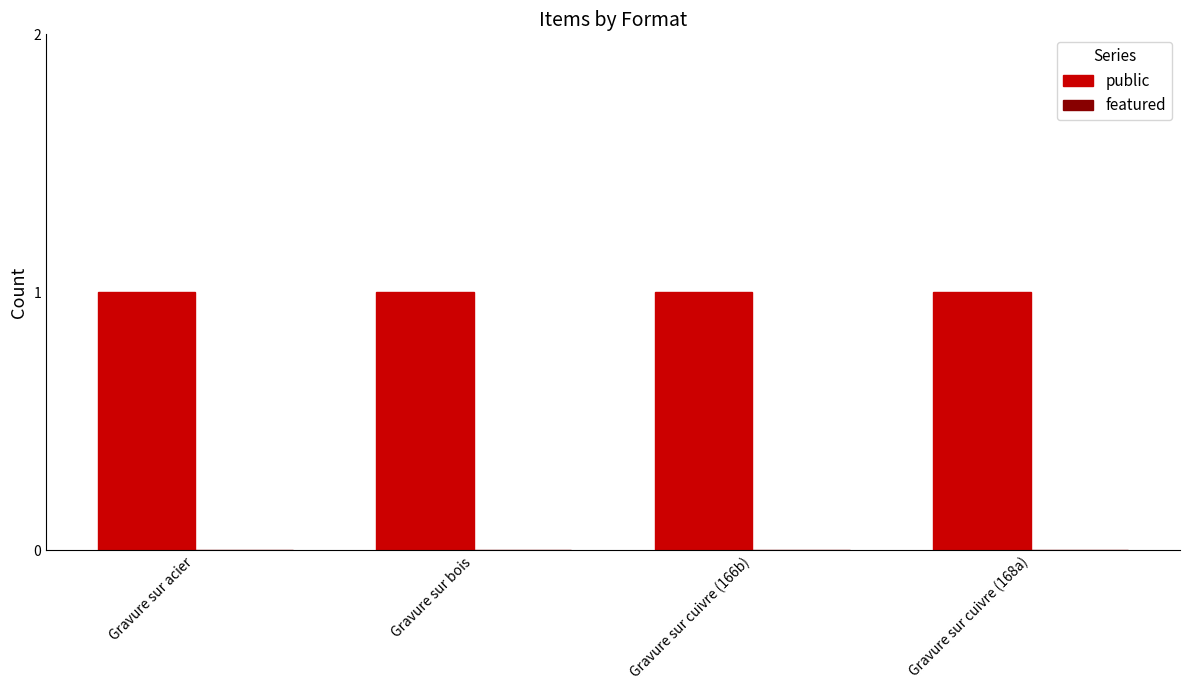

What is the sum of all public values?

4